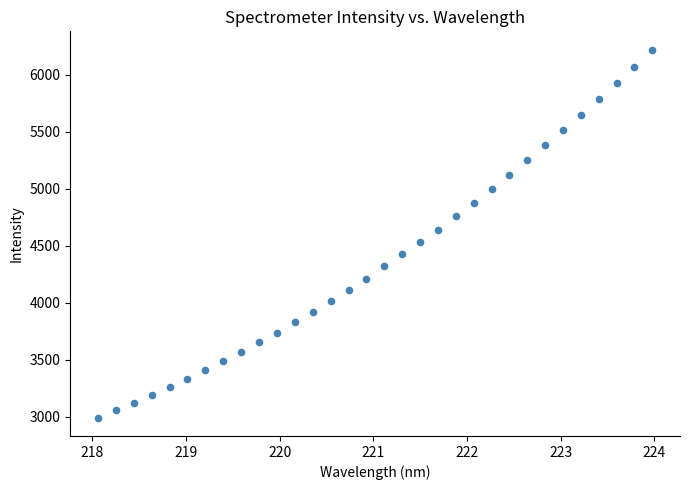

What is the range of X values (max minus min)?

5.9